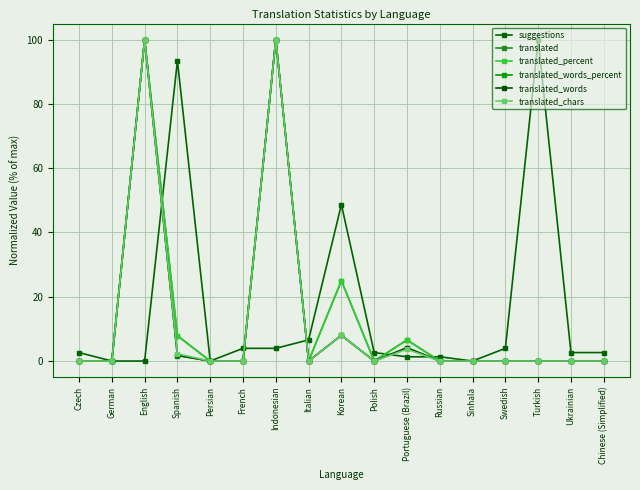

How many categories are shown in the chart?

17